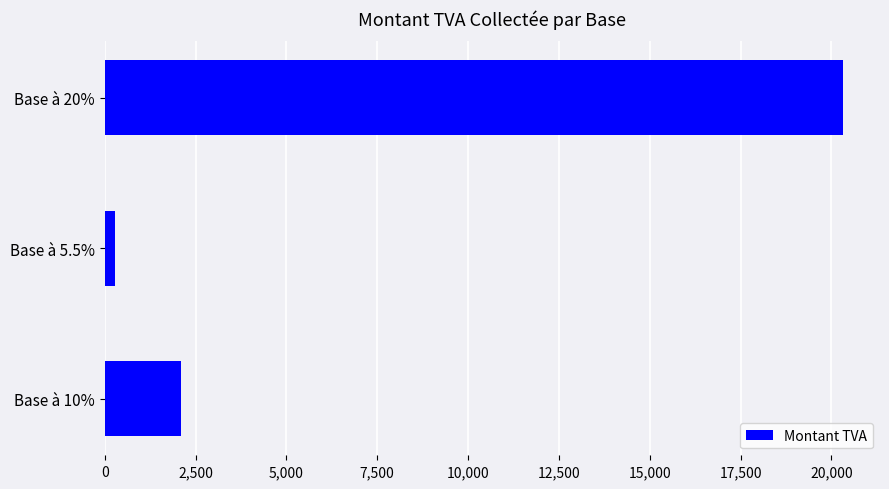

At which label is the value closest to 10297?

Base à 10%